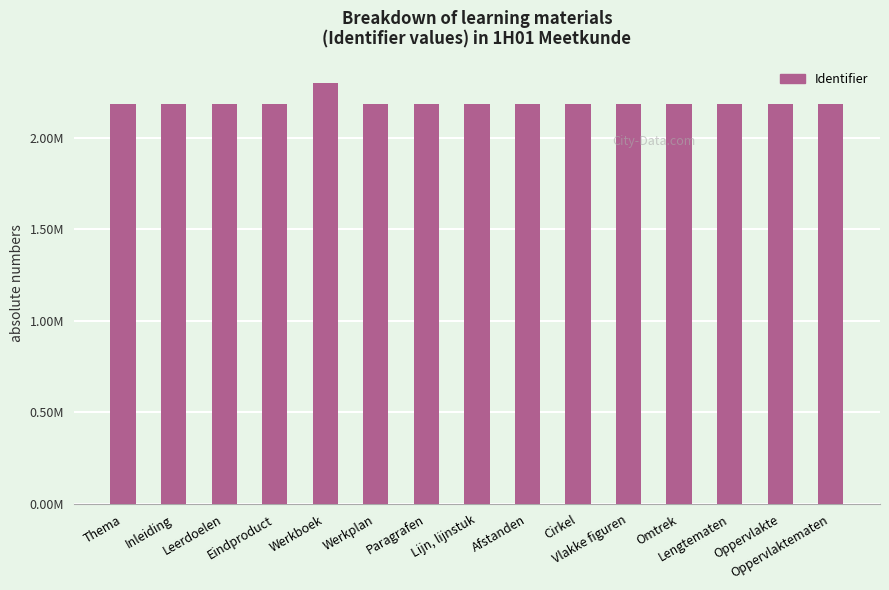

Rank the categories by value from lowest to highest.

Thema, Inleiding, Leerdoelen, Eindproduct, Werkplan, Paragrafen, Lijn, lijnstuk, Afstanden, Cirkel, Vlakke figuren, Omtrek, Lengtematen, Oppervlakte, Oppervlaktematen, Werkboek